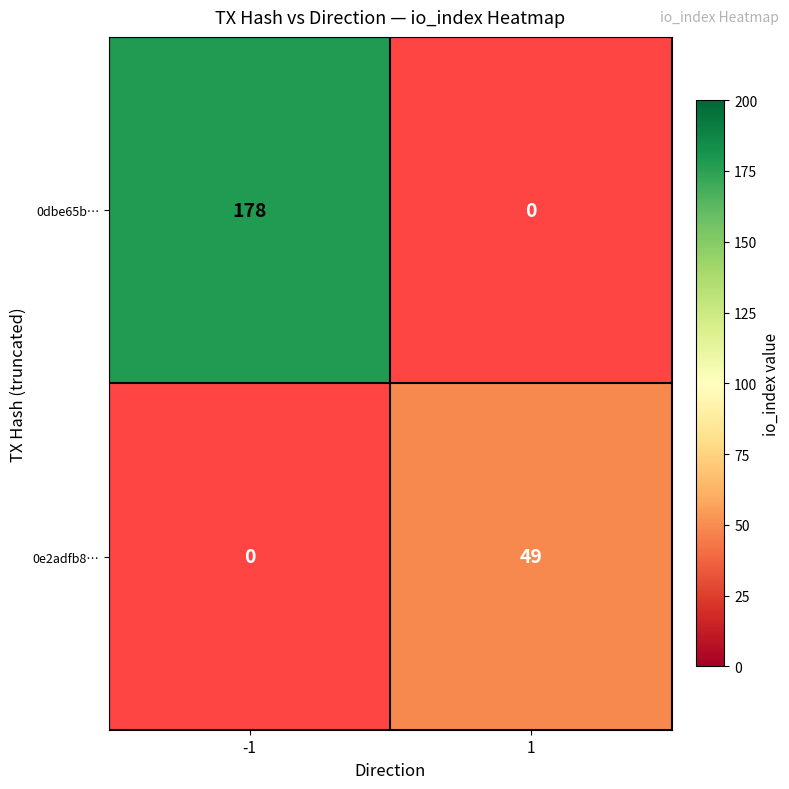

How many categories are shown in the chart?

2